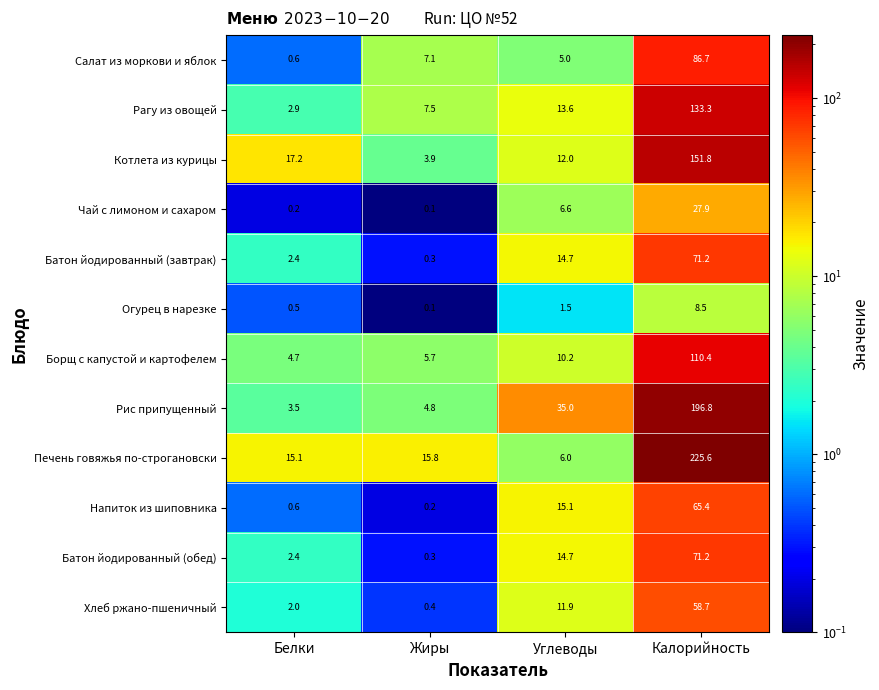

List the labels in order of Батон йодированный (обед) value, smallest first.

Жиры, Белки, Углеводы, Калорийность